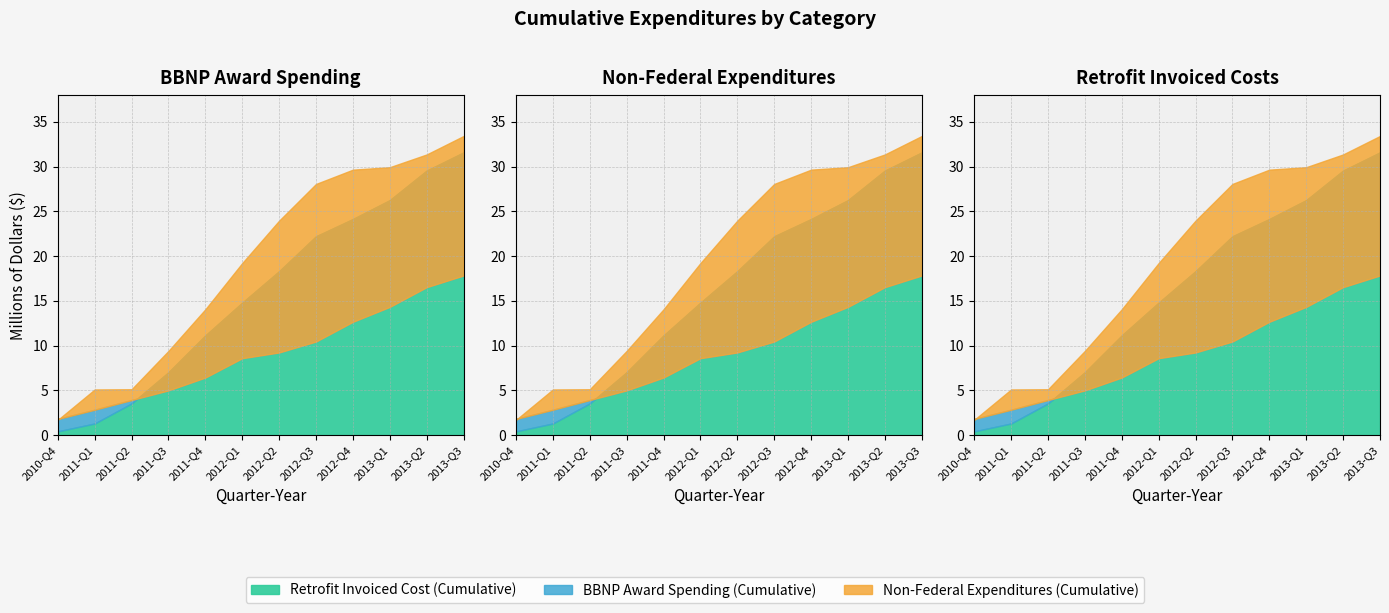

True or false: Retrofit Invoiced Cost (Cumulative) has a value of 27.7 at 2012-Q2.

False